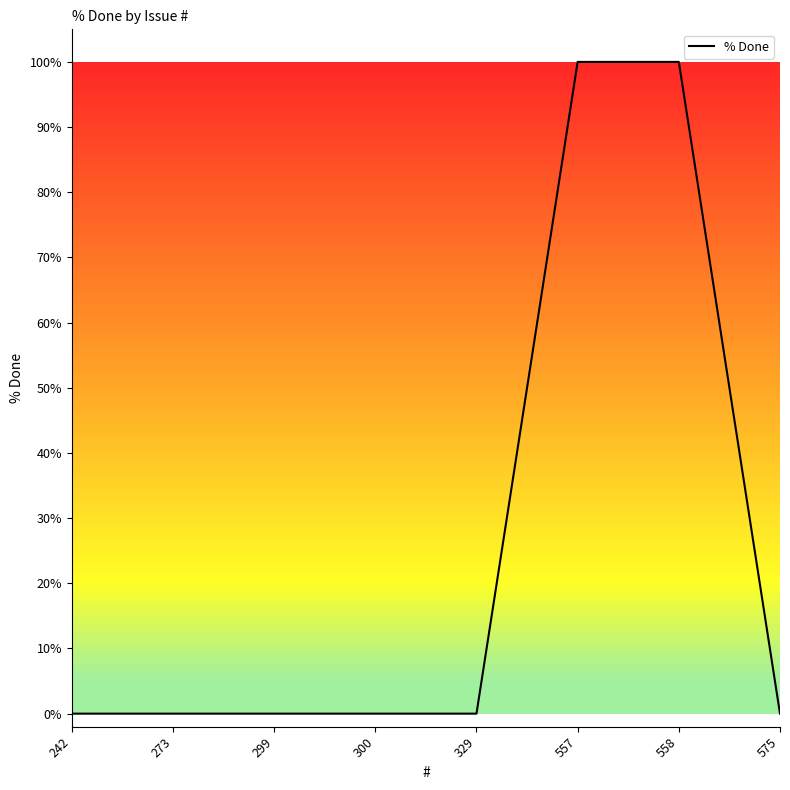

Count the number of data series in this chart.

1